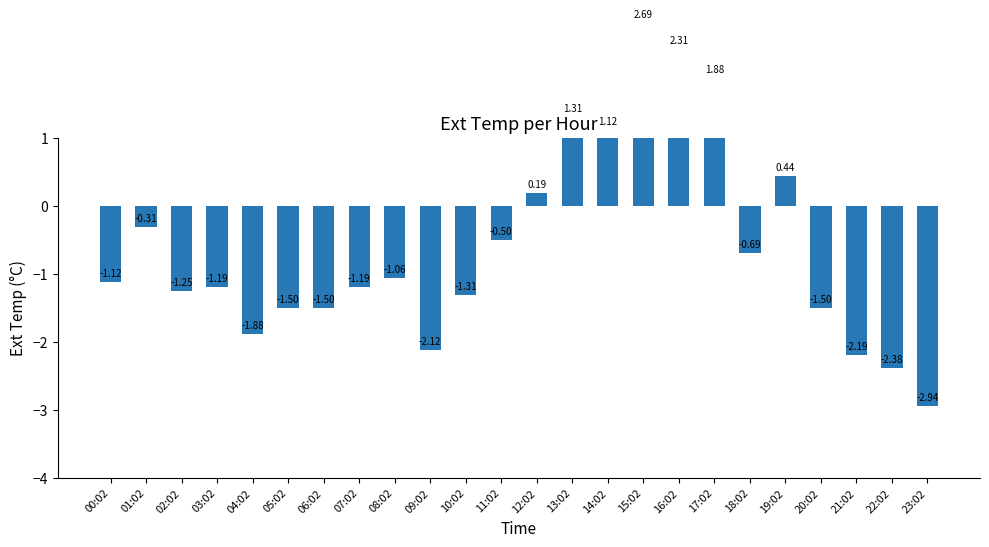

What is the sum of the values at 21:02 and 16:02?

0.1